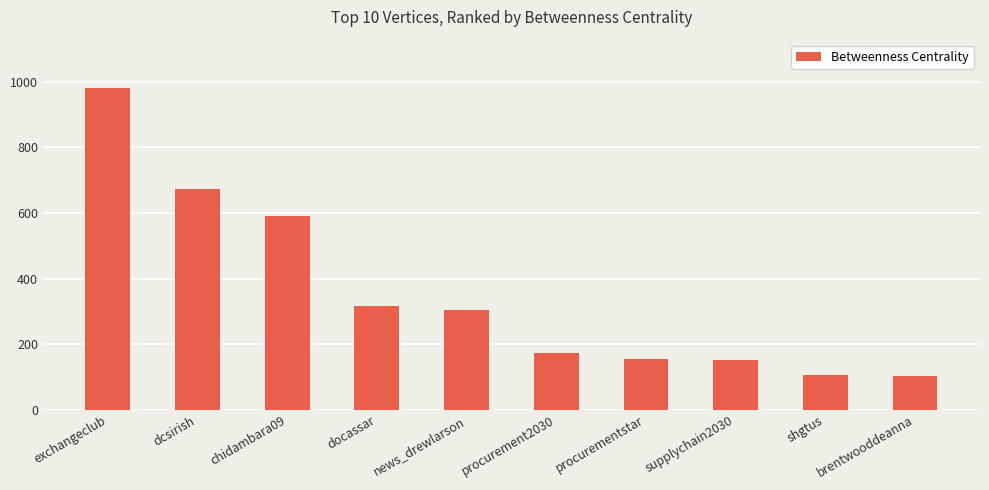

What is the value of the 2nd bar from the left?

672.0